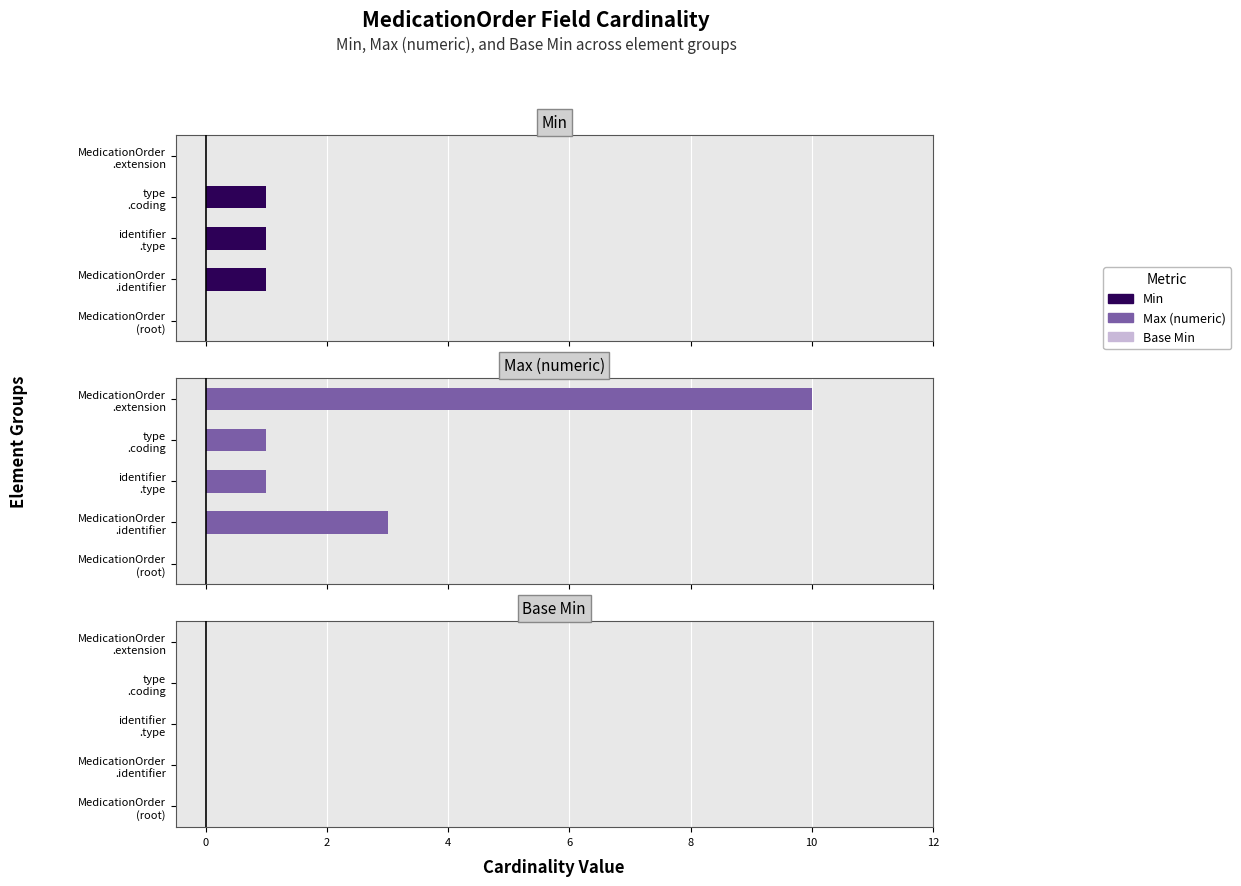

The value of Max (numeric) at identifier .type is 0.6. True or false?

False